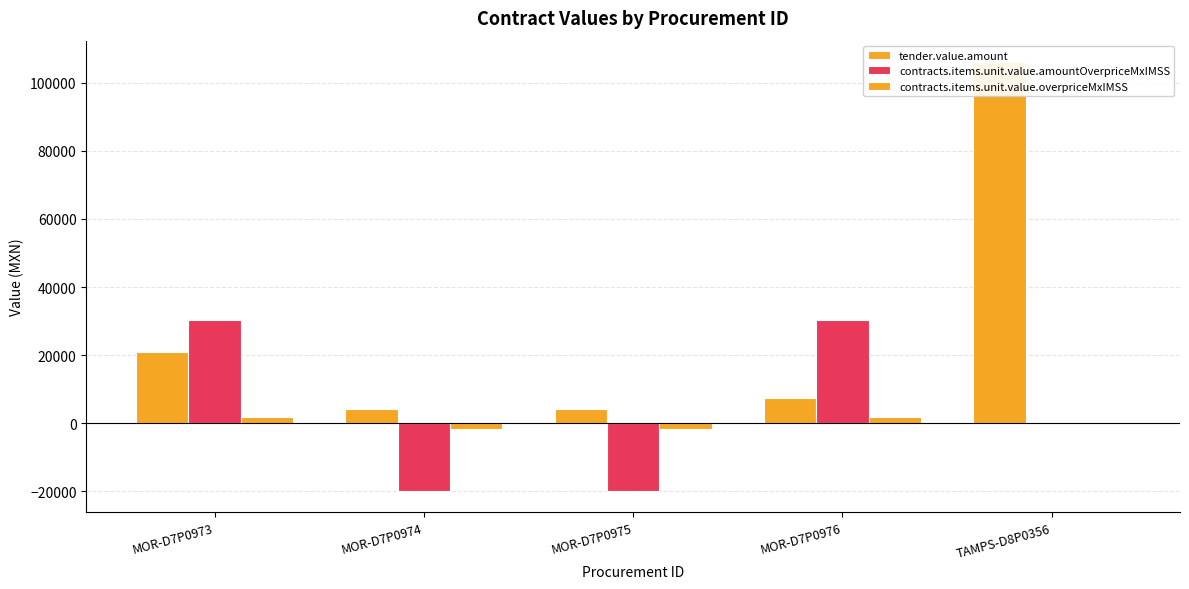

How many groups of bars are there?

5